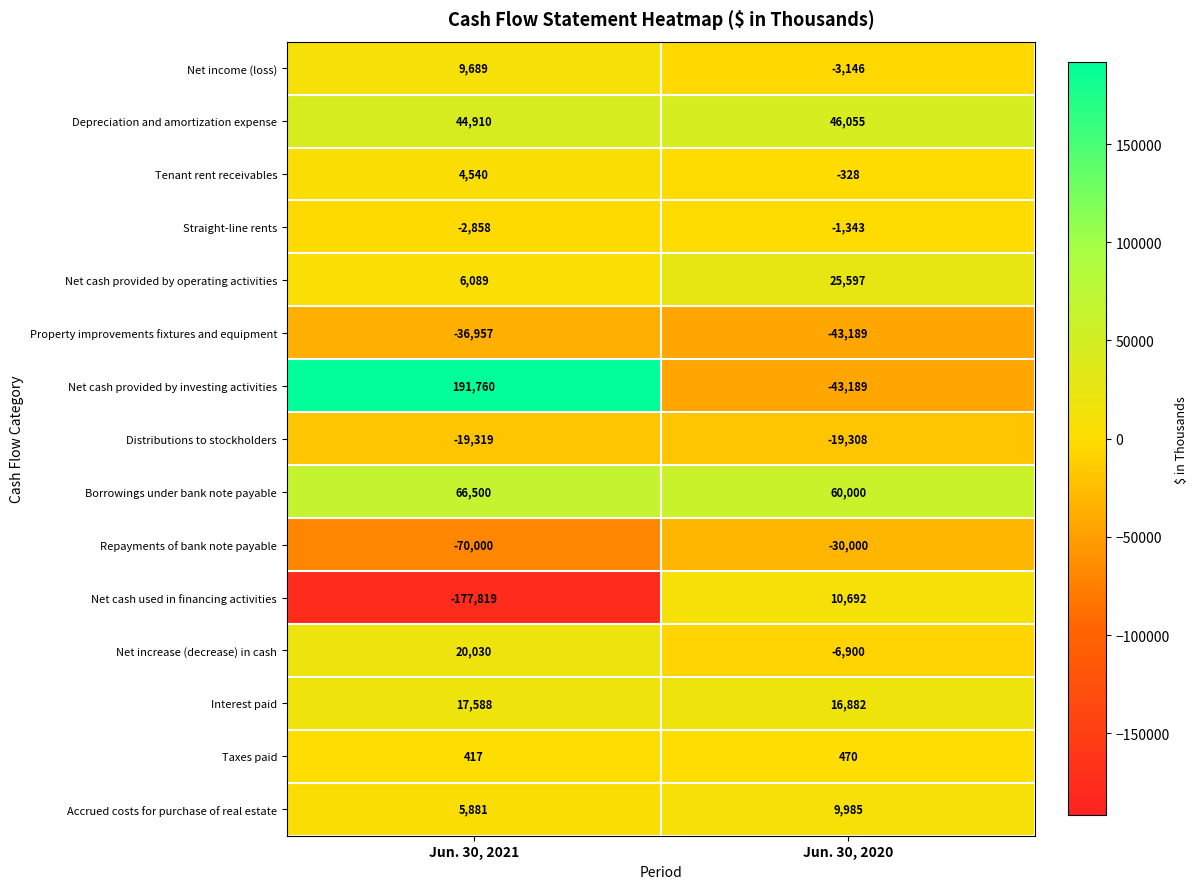

What is the difference between the maximum and minimum values in the Taxes paid series?

53